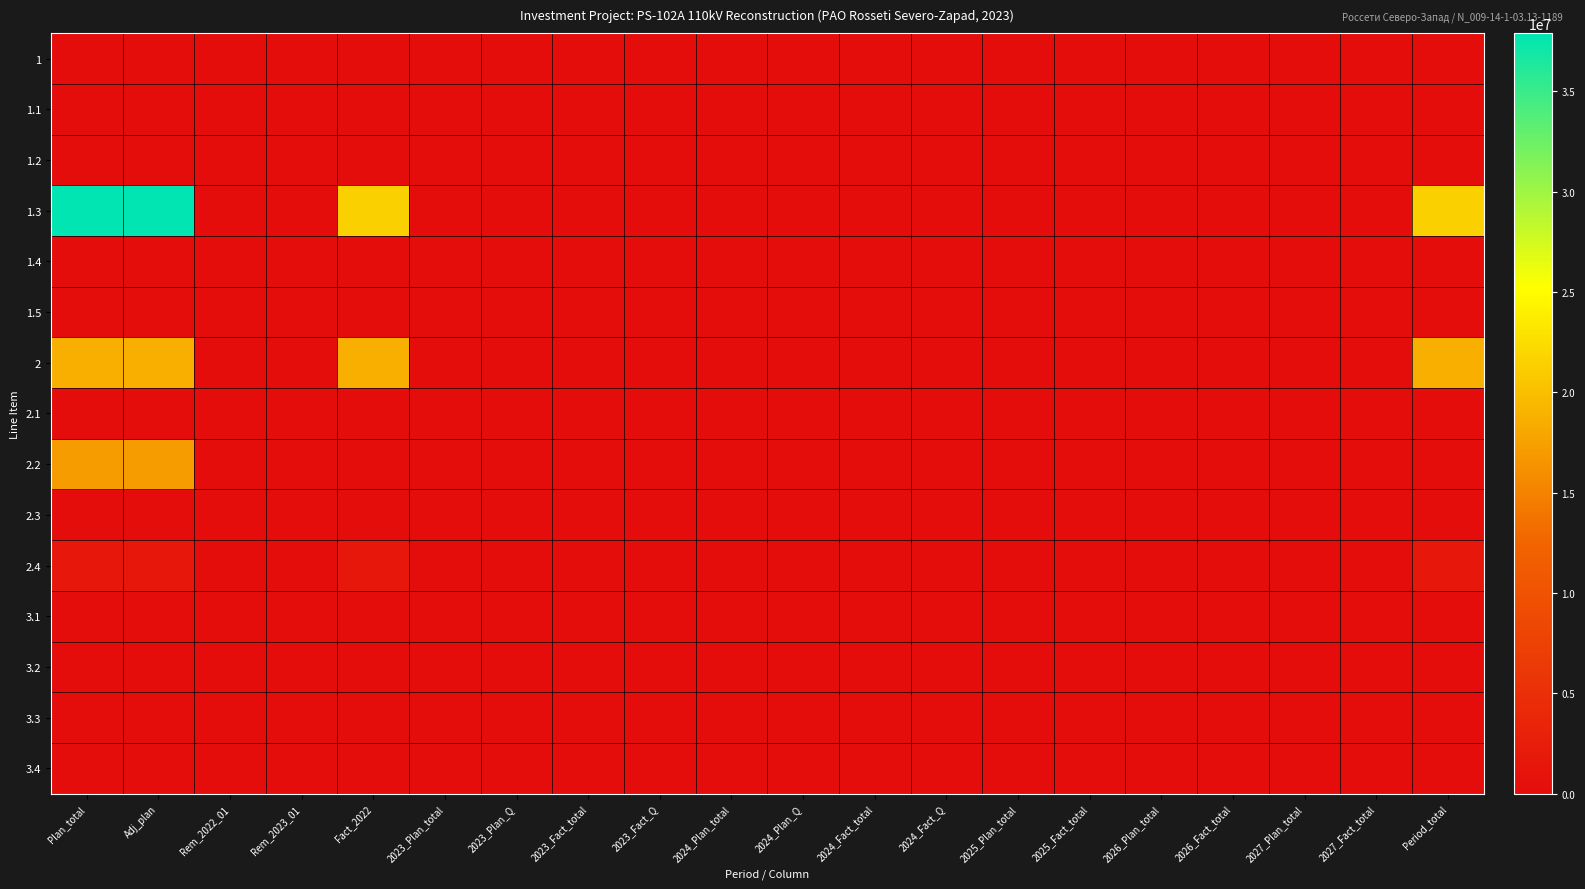

Which has a higher value, 2024_Plan_total or 2026_Fact_total?

2024_Plan_total